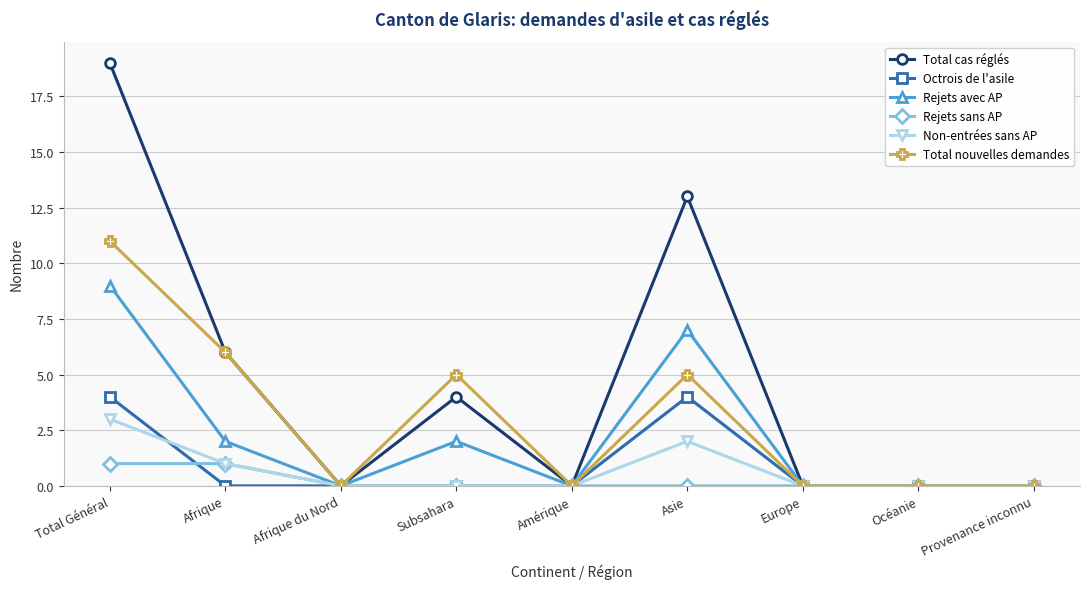

At how many categories does at least one series exceed 4?

4